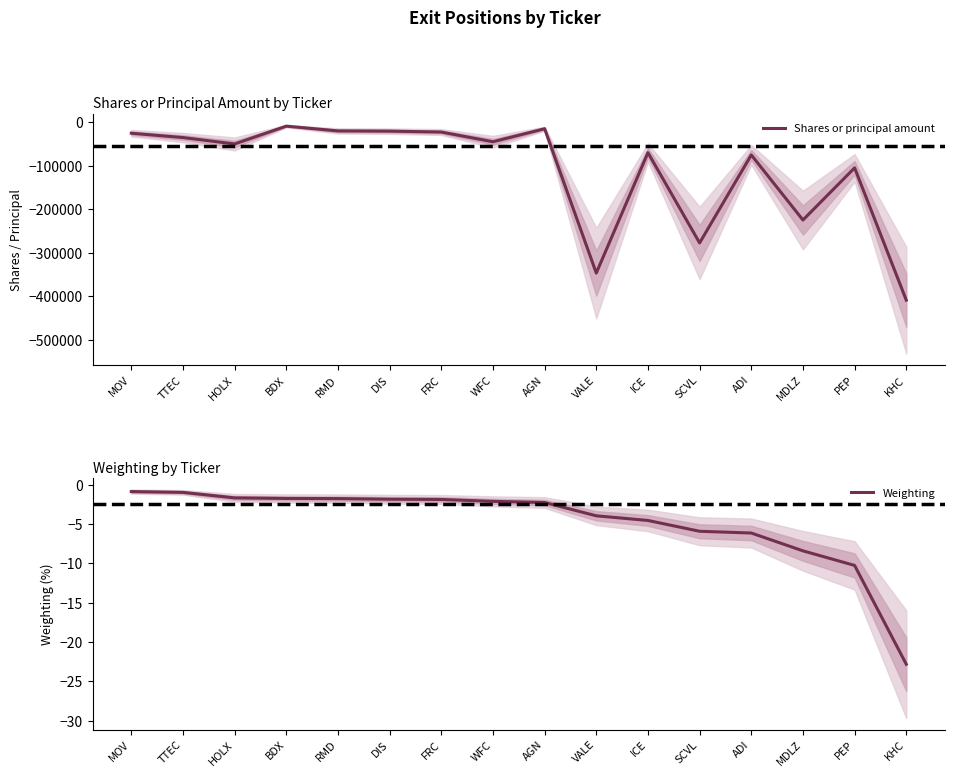

Between RMD and ADI, which is larger?

RMD